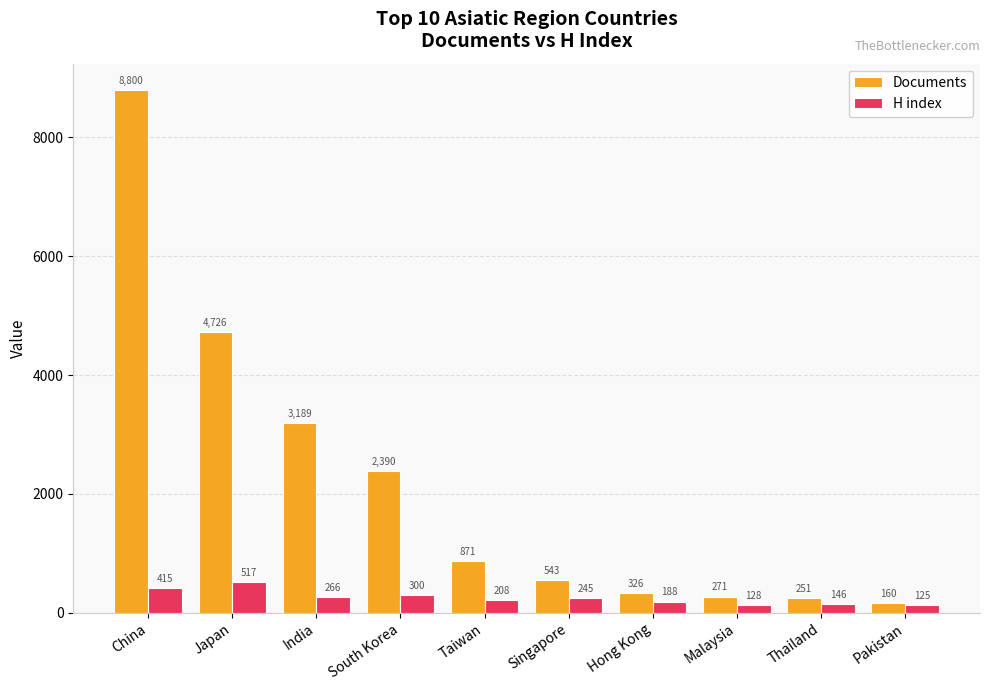

How many data points in Documents are less than 871?

5